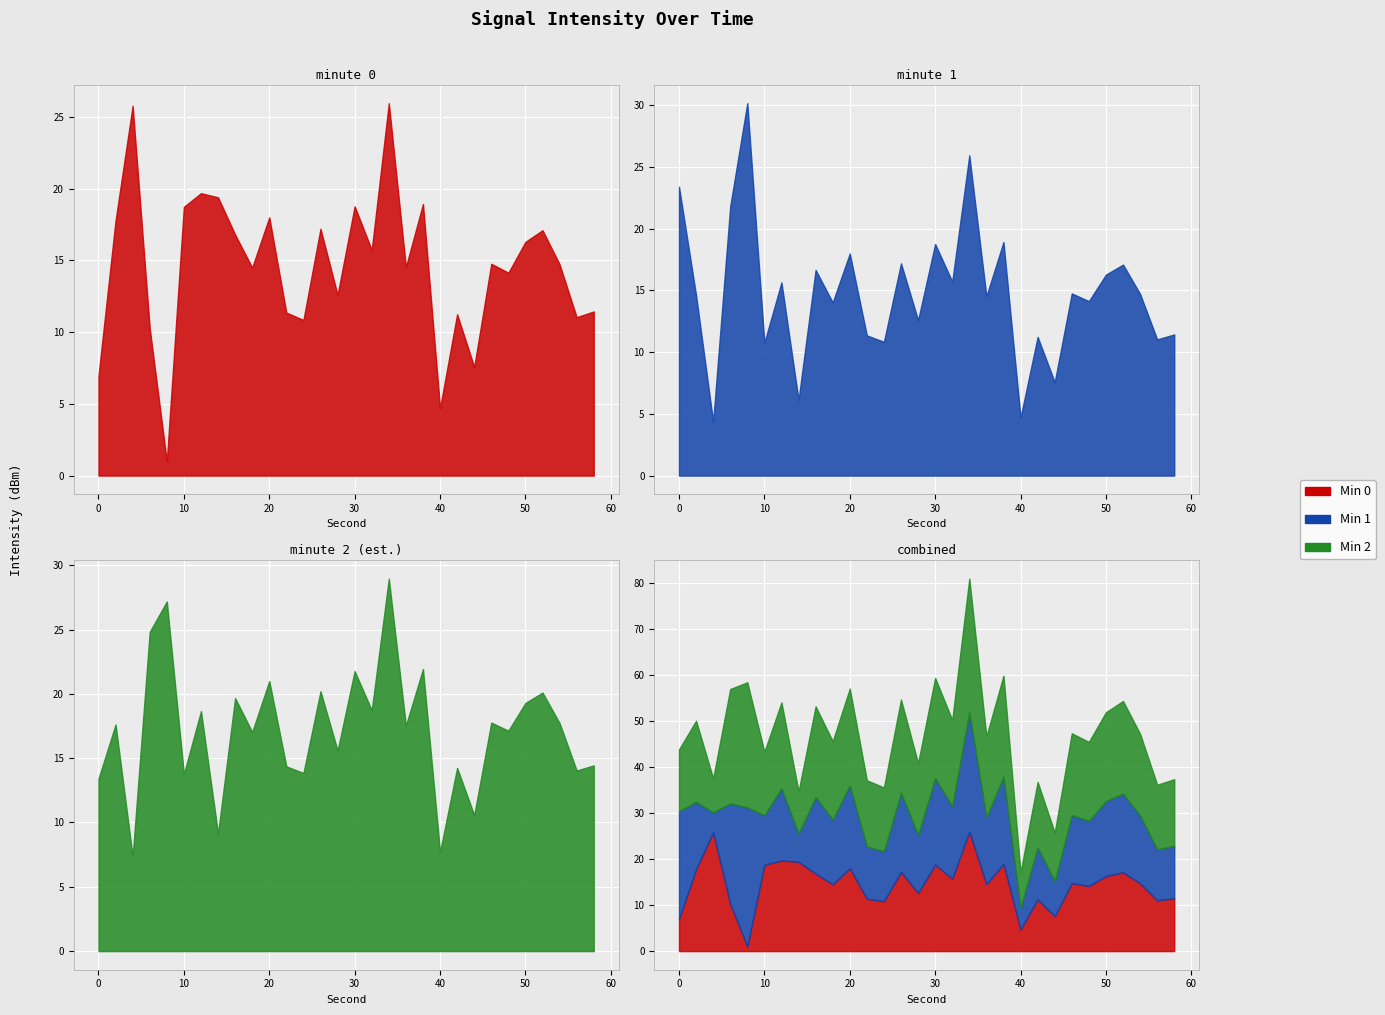

How many categories are shown in the chart?

30